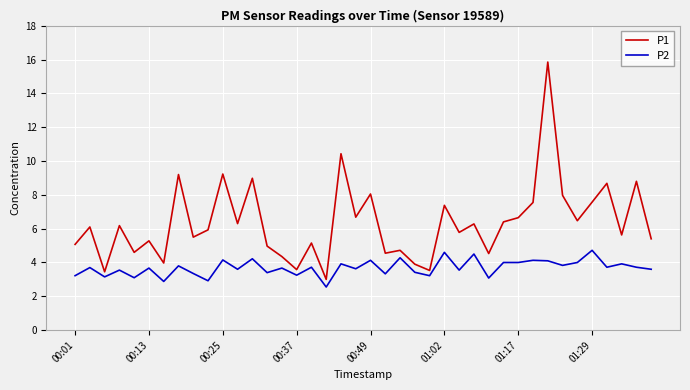

What is the difference between the maximum and second lowest values in the P1 series?

12.4